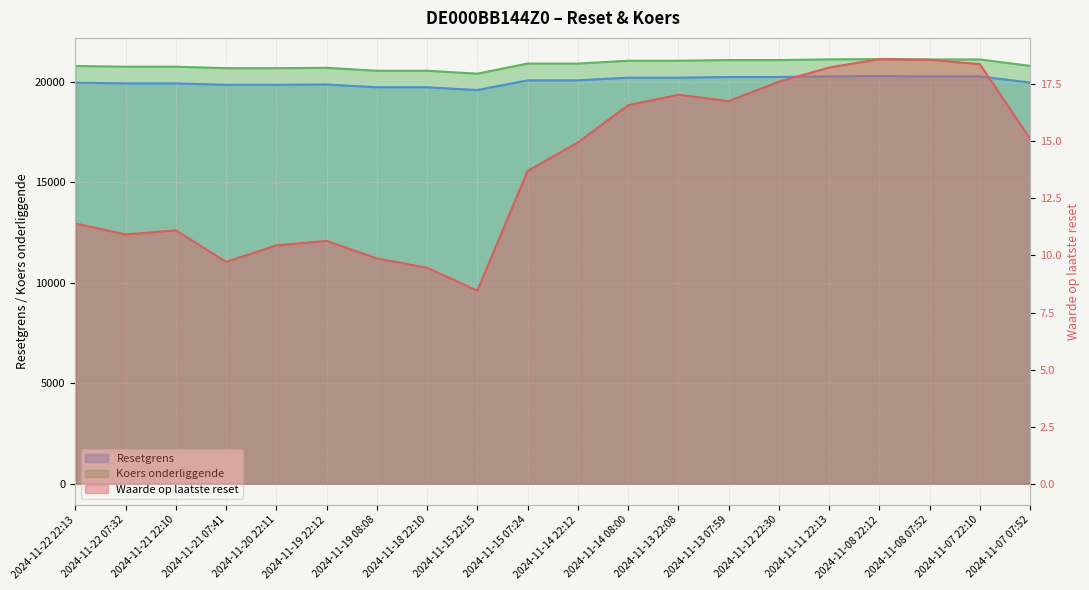

True or false: Resetgrens and Waarde op laatste reset intersect in this chart.

False